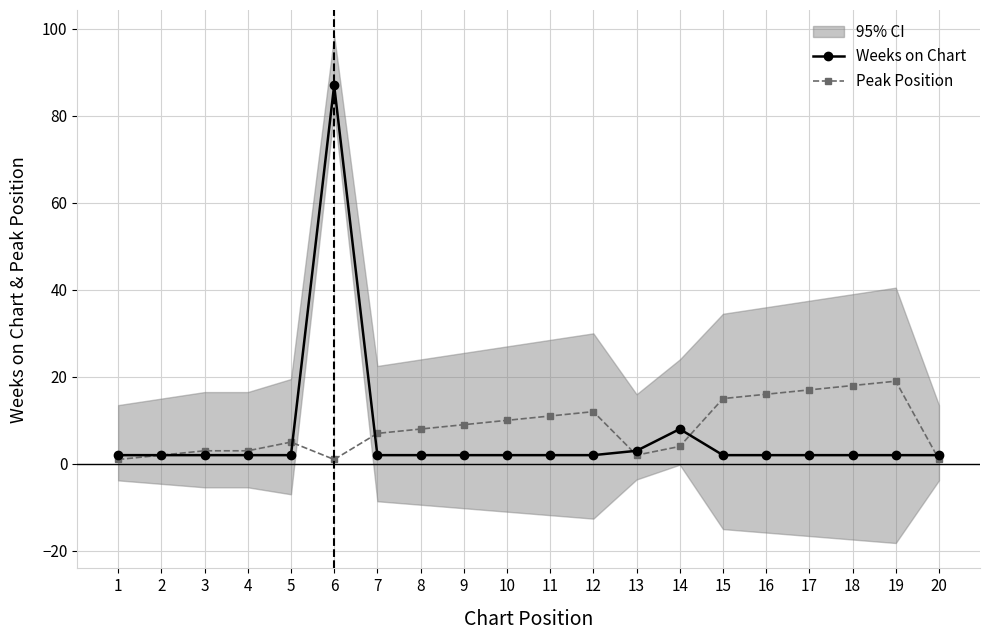

What value does the Weeks on Chart series have at 4?

2